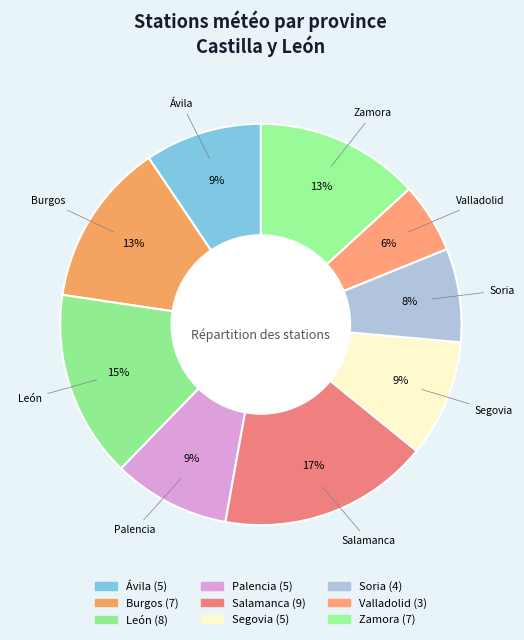

Is the sum of Ávila and Valladolid greater than half?

No